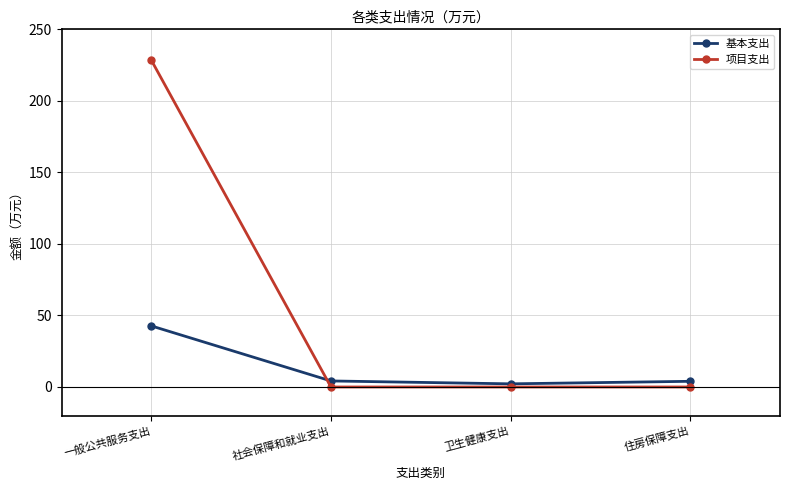

The 基本支出 series shows 2.2 at 卫生健康支出. True or false?

True